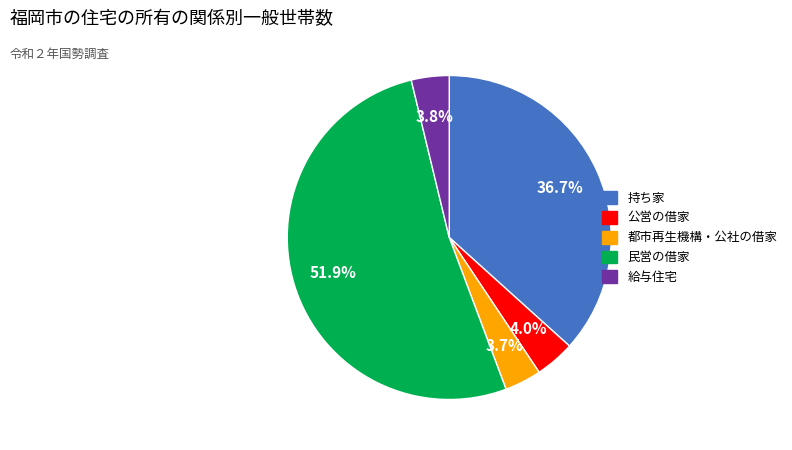

What is the ratio of the value at 都市再生機構・公社の借家 to the value at 給与住宅?

1.0